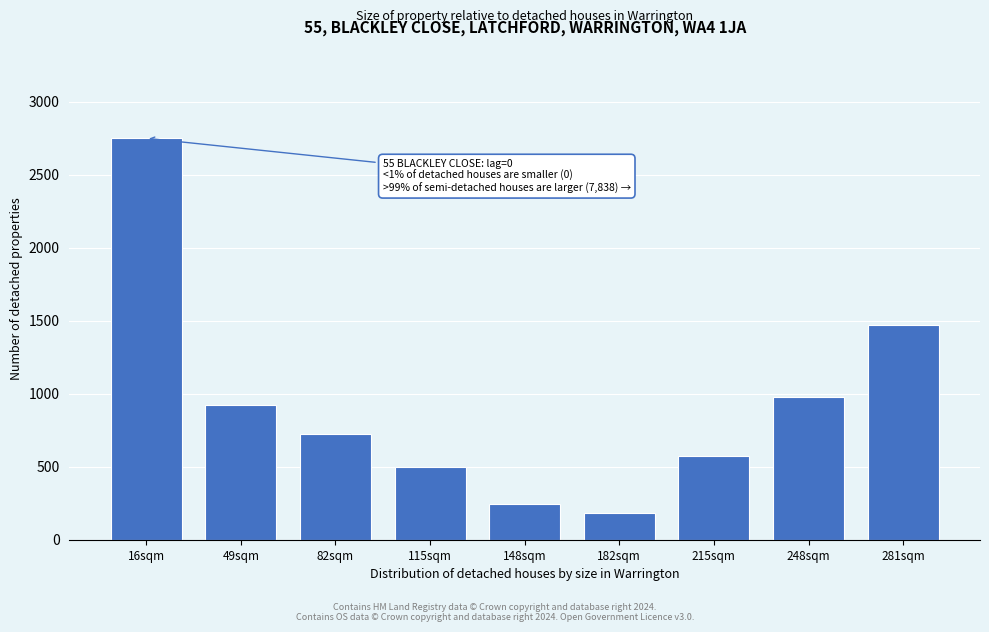

Reading right to left, transcribe all the data shown in this chart.

1470.5	976.9	576.7	180.0	247.2	497.8	720.7	922.2	2750.0